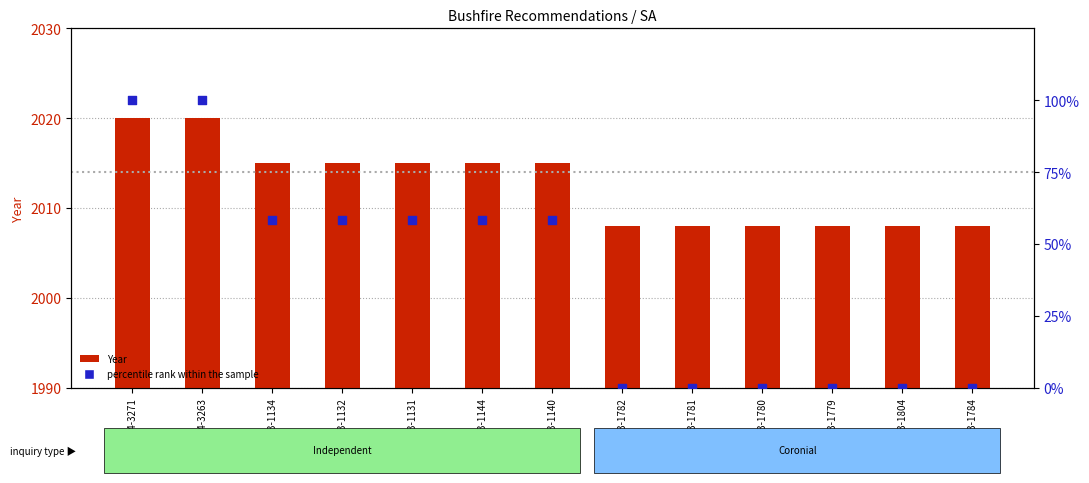

Which series has the widest spread of Y values?

percentile rank within the sample